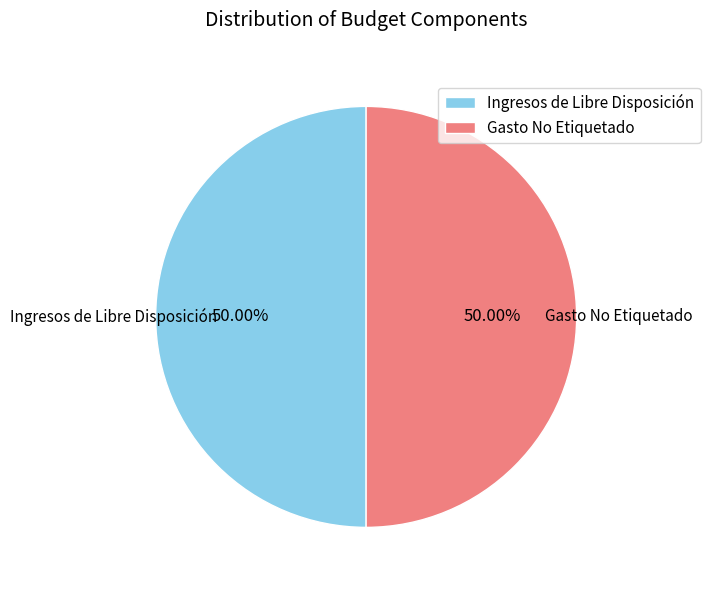

Approximately how many times larger is the value at Gasto No Etiquetado compared to Ingresos de Libre Disposición?

1.0